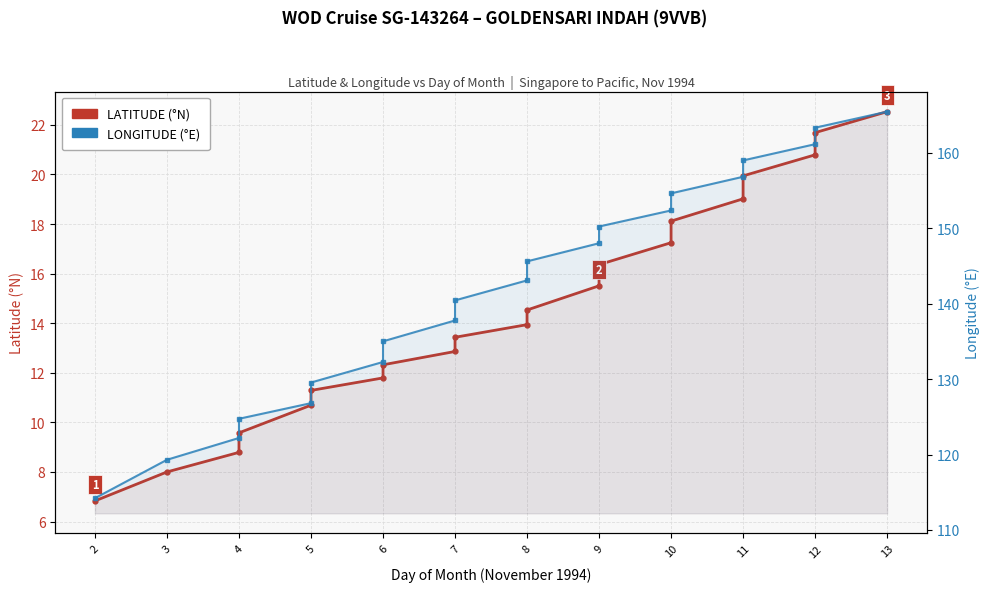

Which series has the widest spread of values?

LONGITUDE (°E)